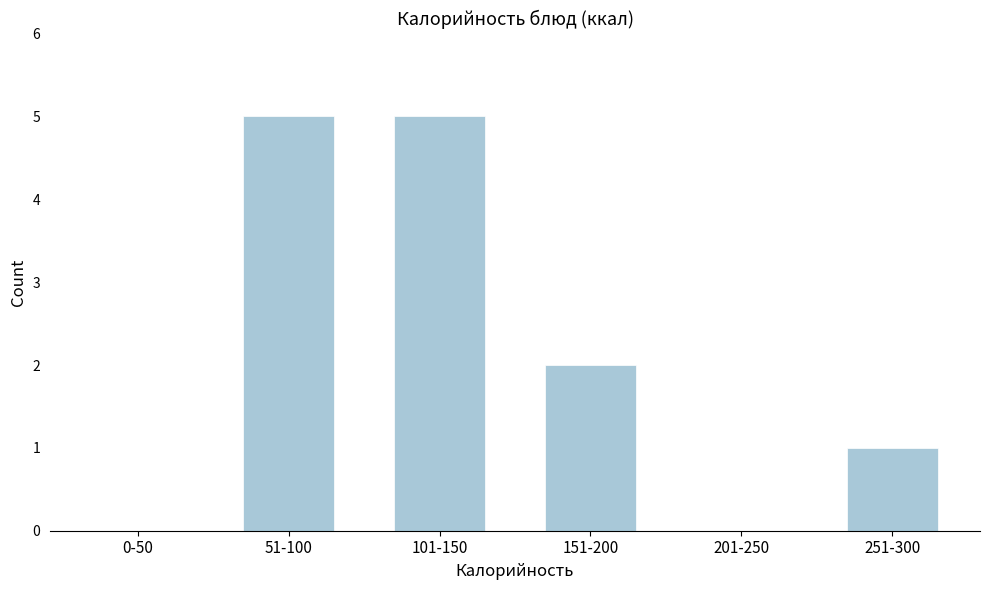

Reading left to right, list all the values displayed in this chart.

0-50=0	51-100=5	101-150=5	151-200=2	201-250=0	251-300=1